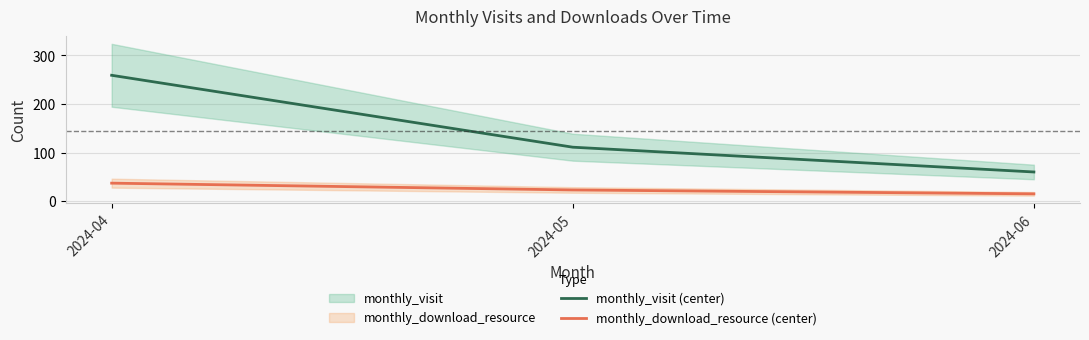

At which label does monthly_download_resource (center) first exceed 23?

2024-04